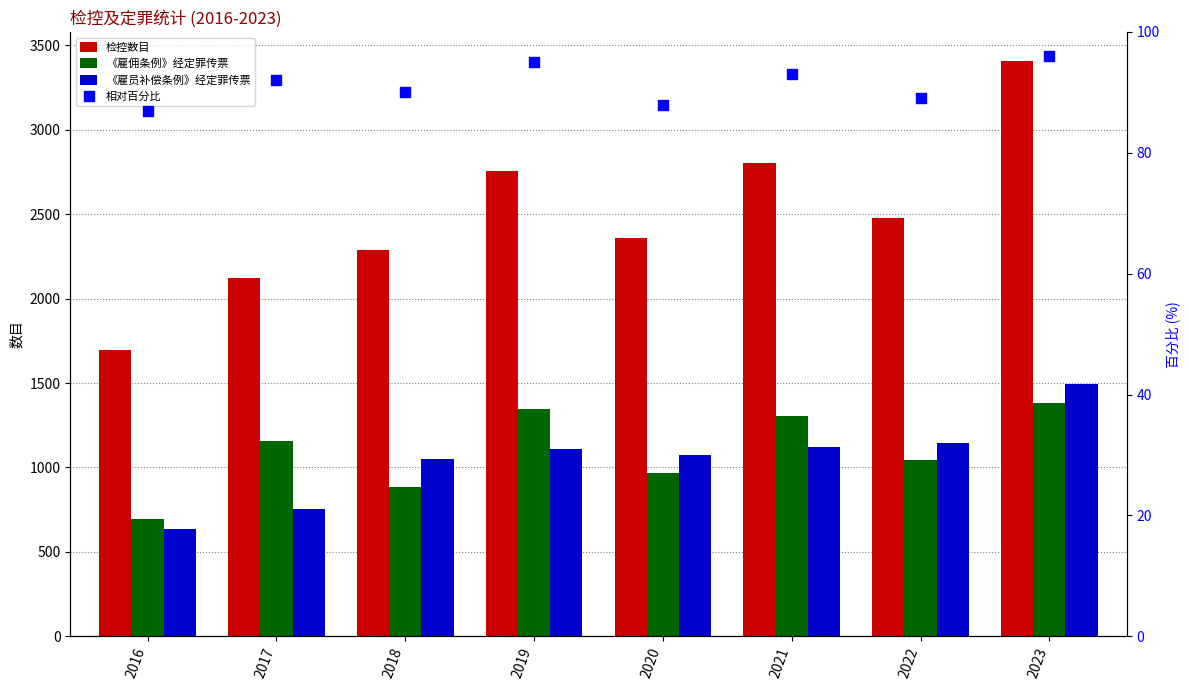

Which series reaches the minimum Y coordinate?

相对百分比